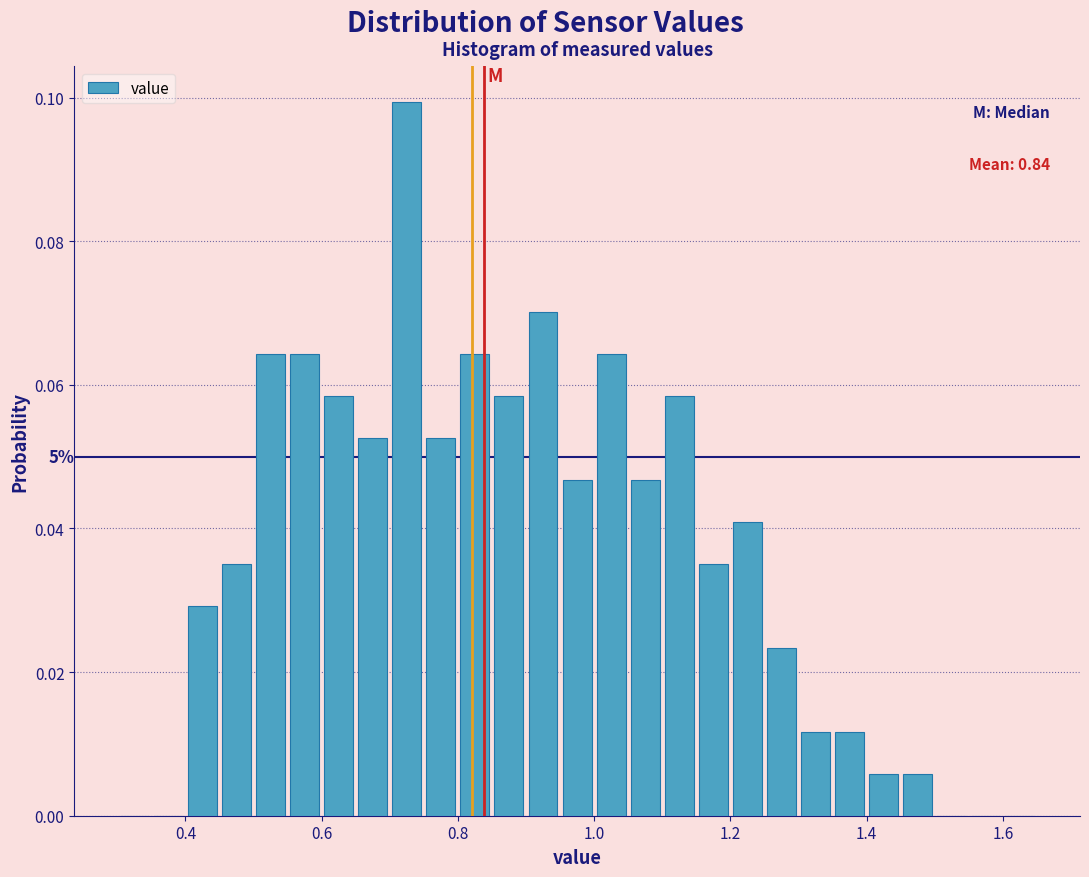

Read against the x-axis, roughly where is the centre of the tallest bar?

0.72